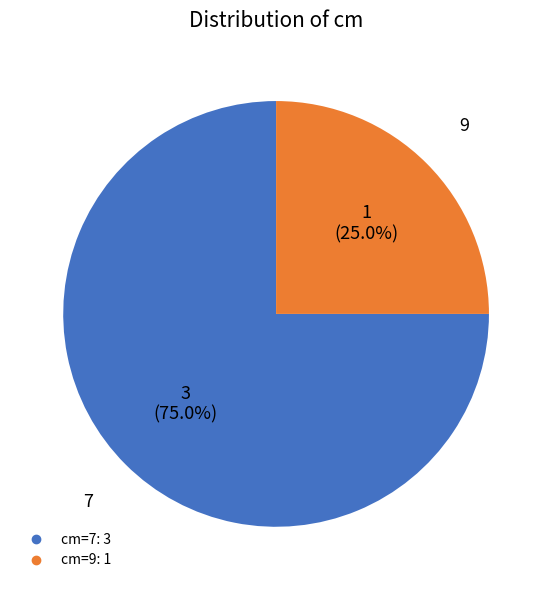

To the nearest percent, what is the difference between the largest and smallest slice percentages?

50%